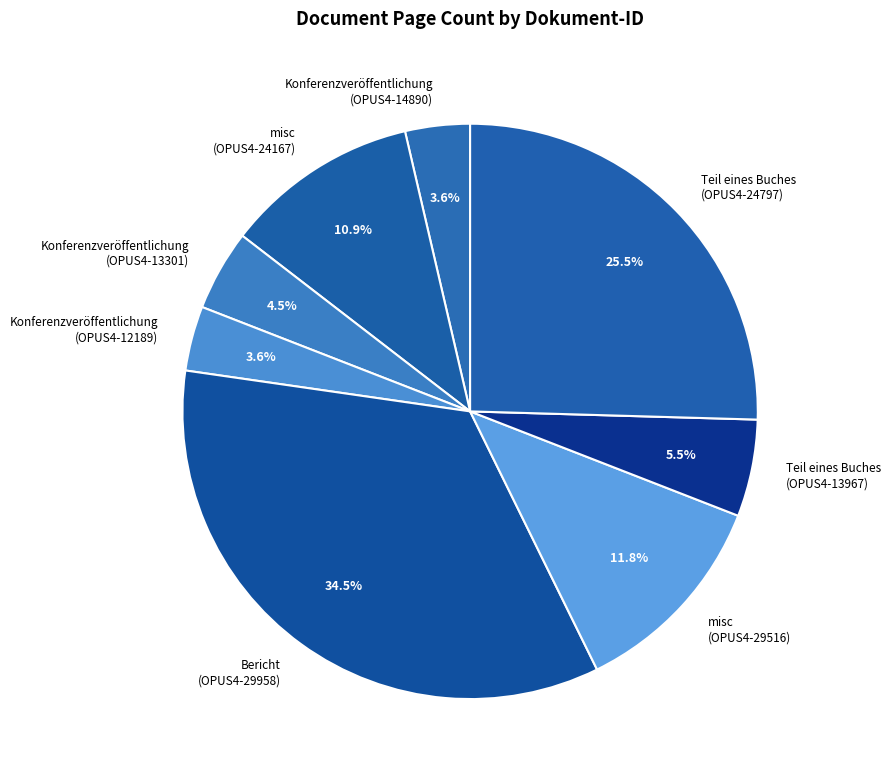

How much of the chart is everything except Bericht (OPUS4-29958)?

65.5%